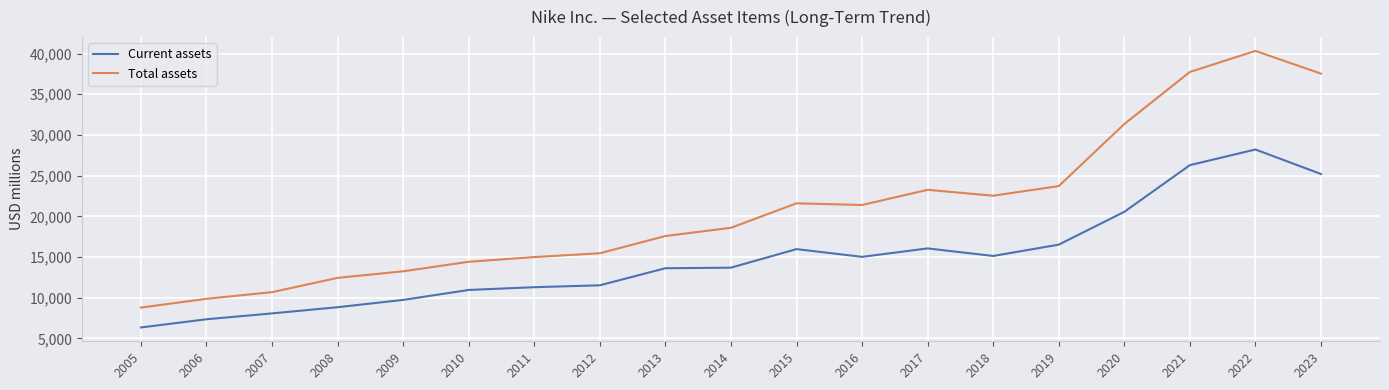

What is the difference between the Current assets values at 2009 and 2020?

10822